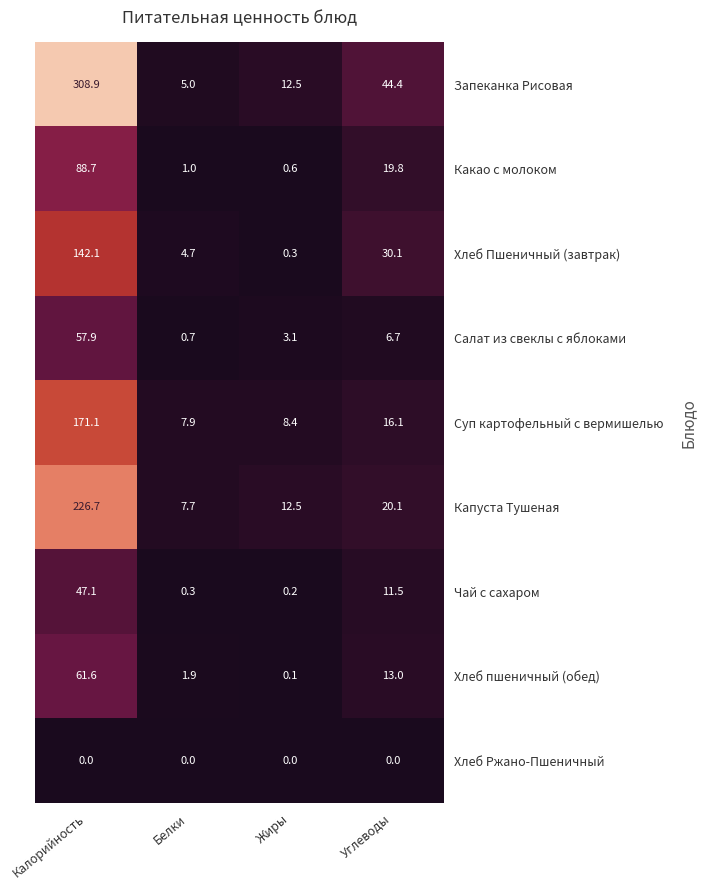

What is the maximum value shown in the chart?

308.9